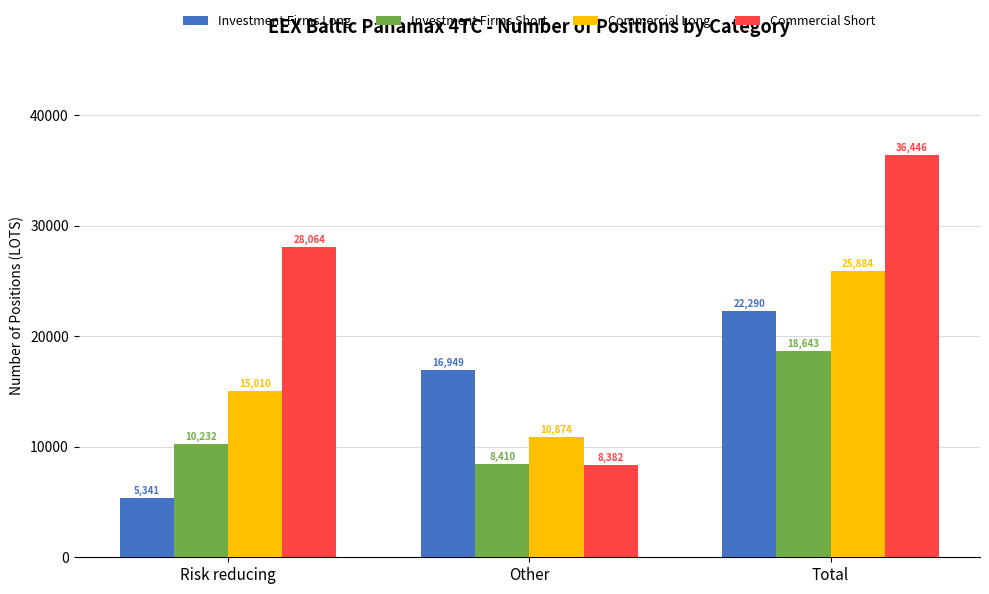

What is the greatest value displayed?

36446.3